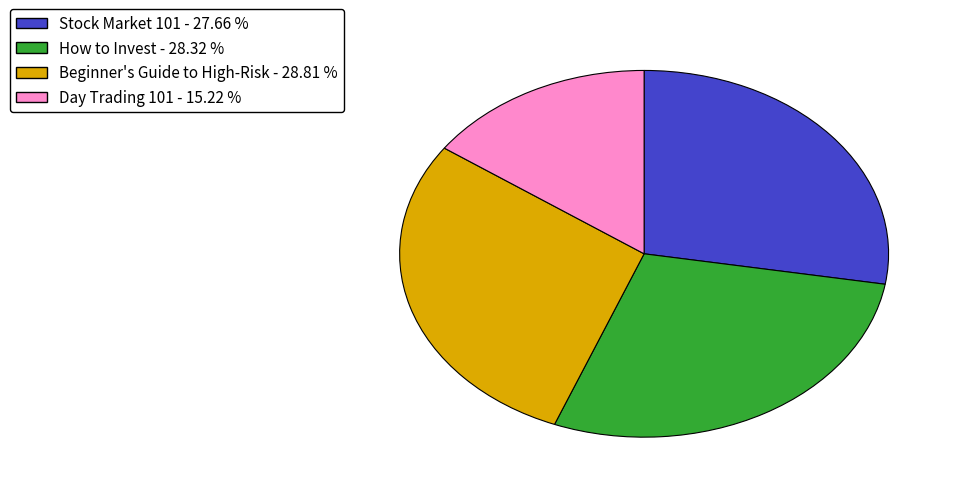

Is there any slice that represents more than half of the pie?

No